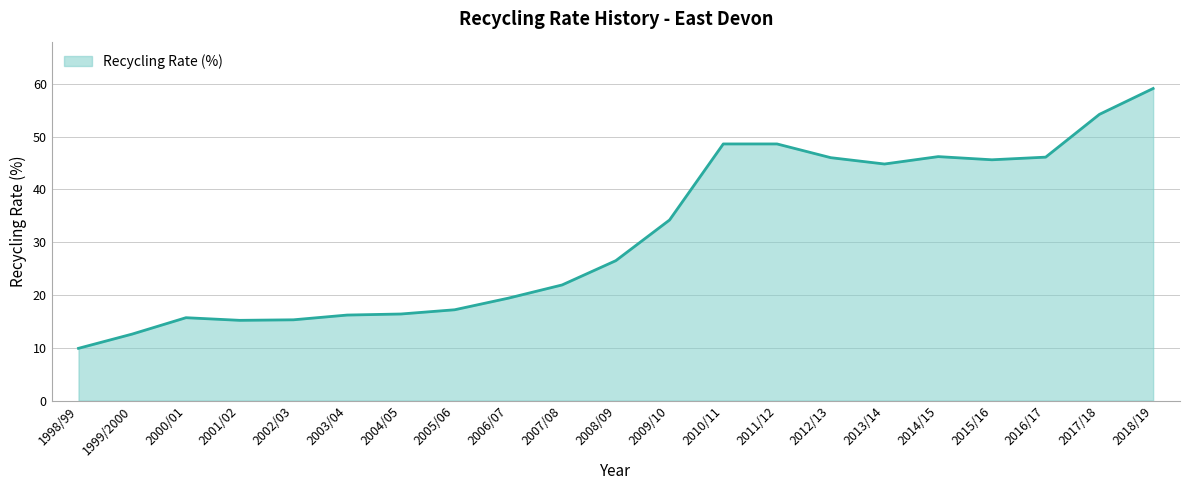

Read the value at 2013/14.

44.8